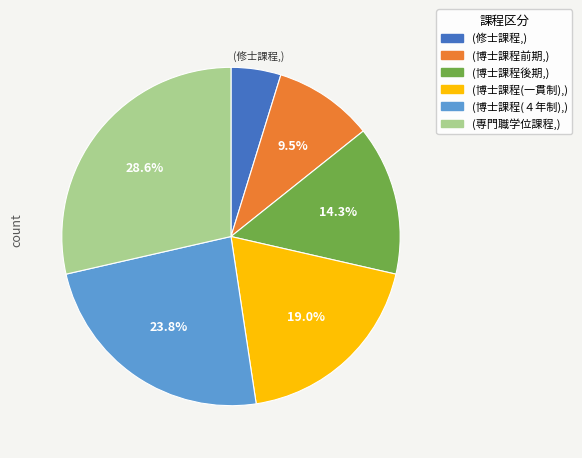

Is there a majority slice in this chart?

No